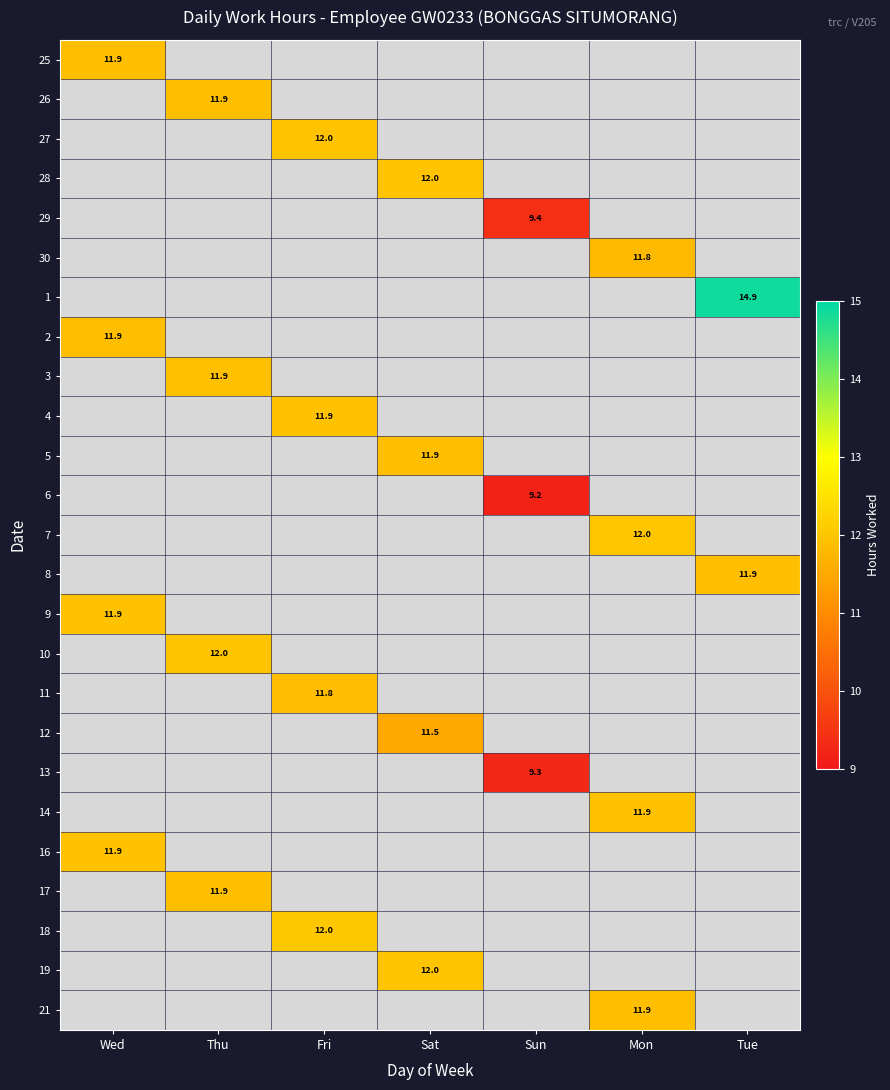

Count the number of data series in this chart.

25